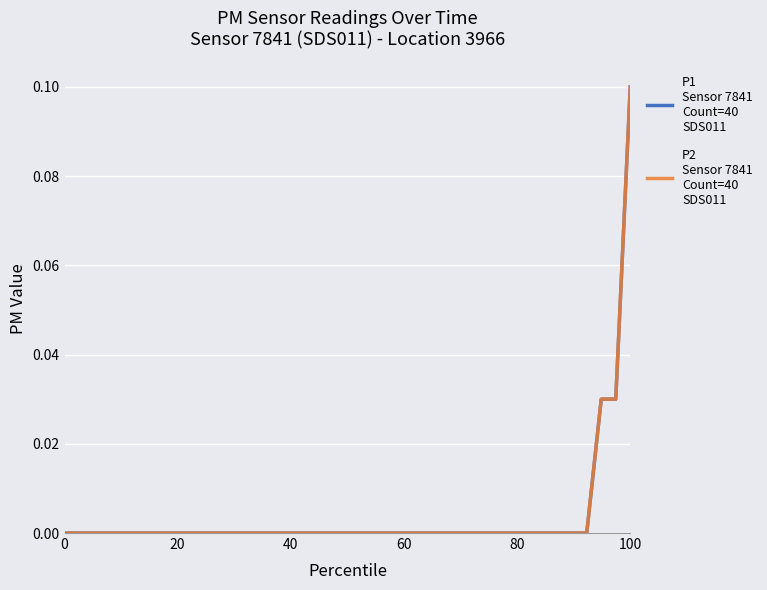

Does the chart have visible grid lines?

Yes